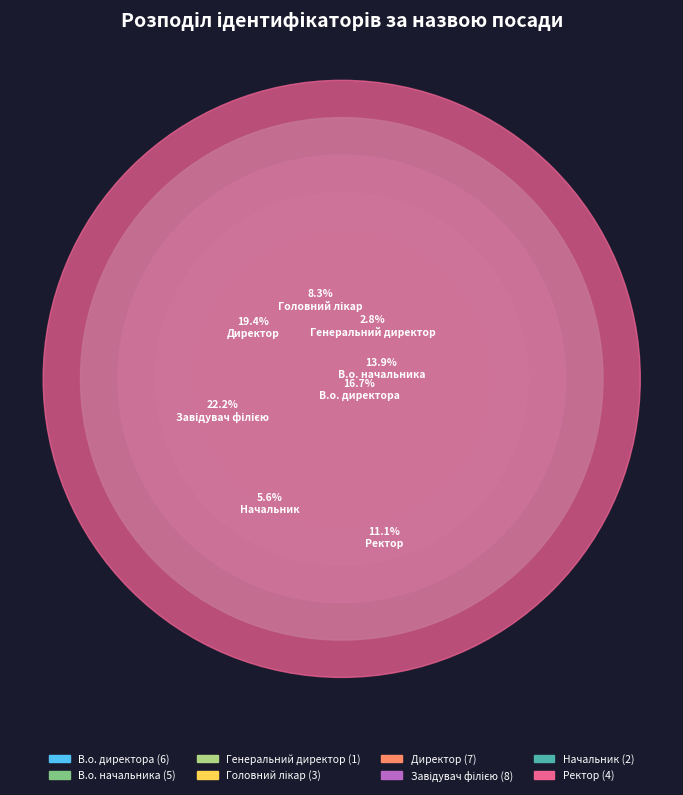

What percentage do Головний лікар and В.о. начальника together represent?

22.2%